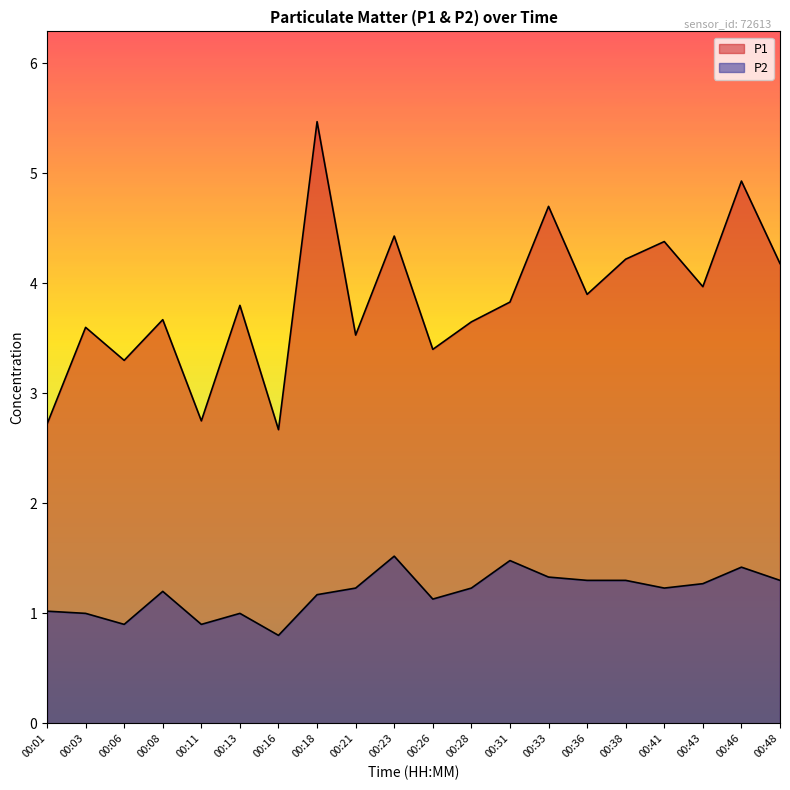

List the labels in order of P1 value, smallest first.

00:16, 00:01, 00:11, 00:06, 00:26, 00:21, 00:03, 00:28, 00:08, 00:13, 00:31, 00:36, 00:43, 00:48, 00:38, 00:41, 00:23, 00:33, 00:46, 00:18